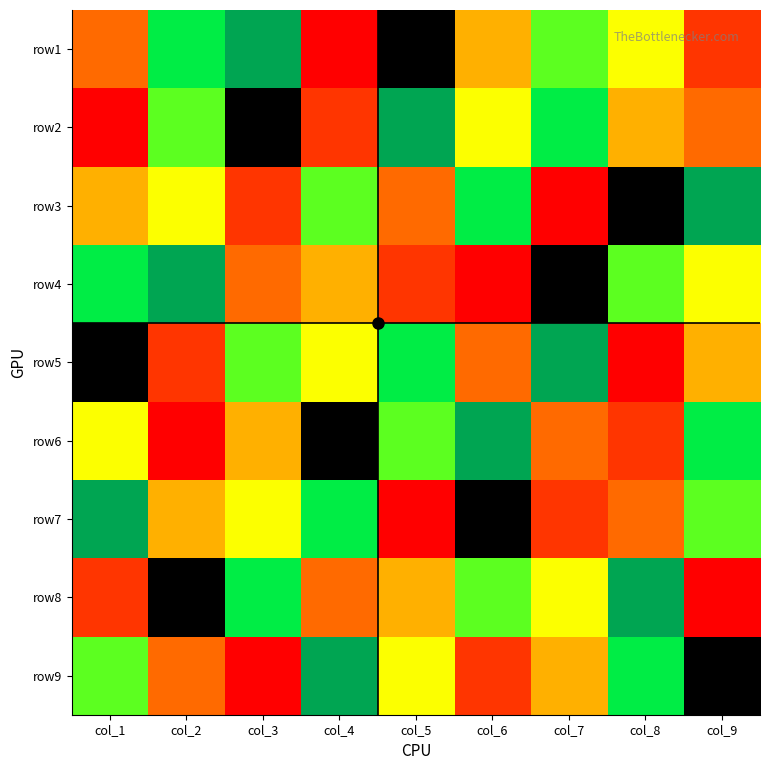

Which has a higher value, col_9 or col_8?

col_8